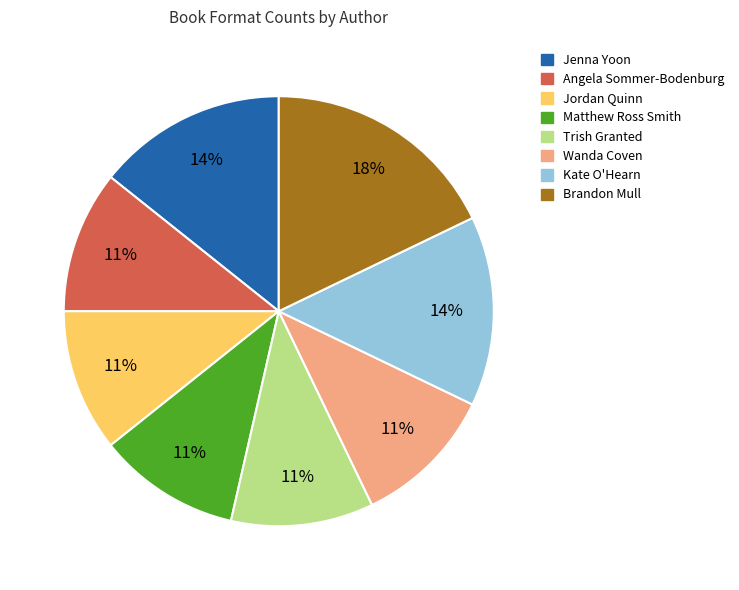

Which has a higher value, Kate O'Hearn or Jordan Quinn?

Kate O'Hearn